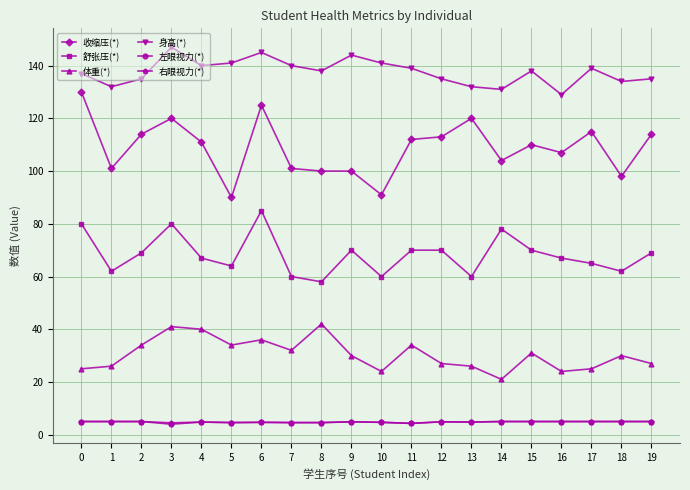

What is the minimum value for 收缩压(*)?

90.0